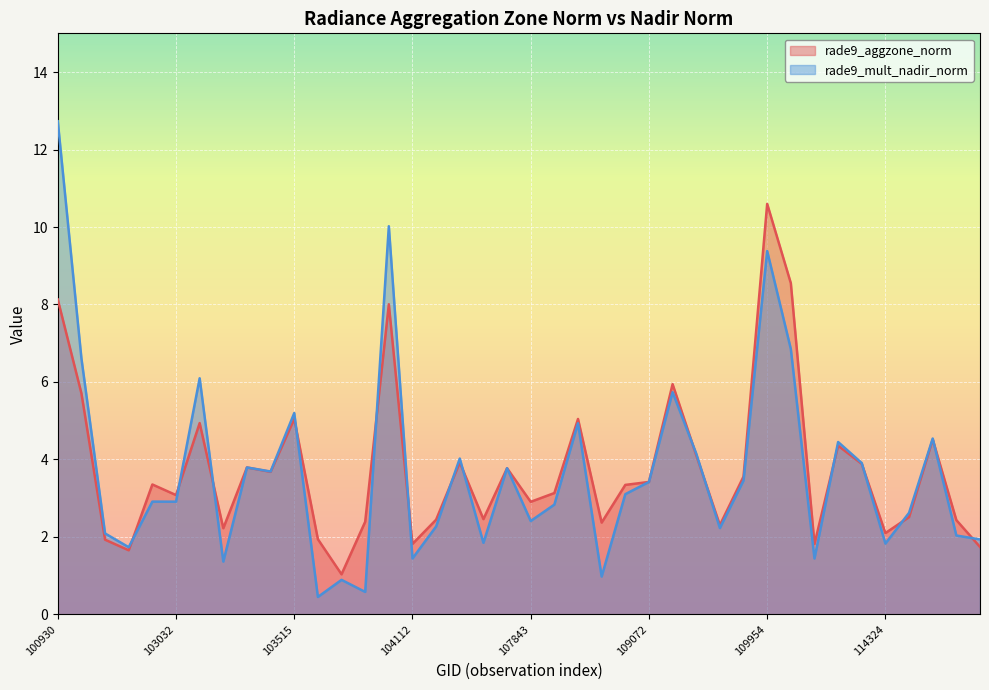

Rank the categories by rade9_mult_nadir_norm value from highest to lowest.

100930, 103761, 109954, 110127, 102551, 103040, 109244, 103515, 108193, 114902, 110472, 109422, 104355, 114210, 103279, 107659, 103397, 109780, 109072, 108899, 102920, 103032, 108015, 114674, 107843, 104229, 109595, 102671, 115015, 115265, 104472, 114324, 102792, 104112, 110299, 103160, 108729, 103634, 103643, 103524